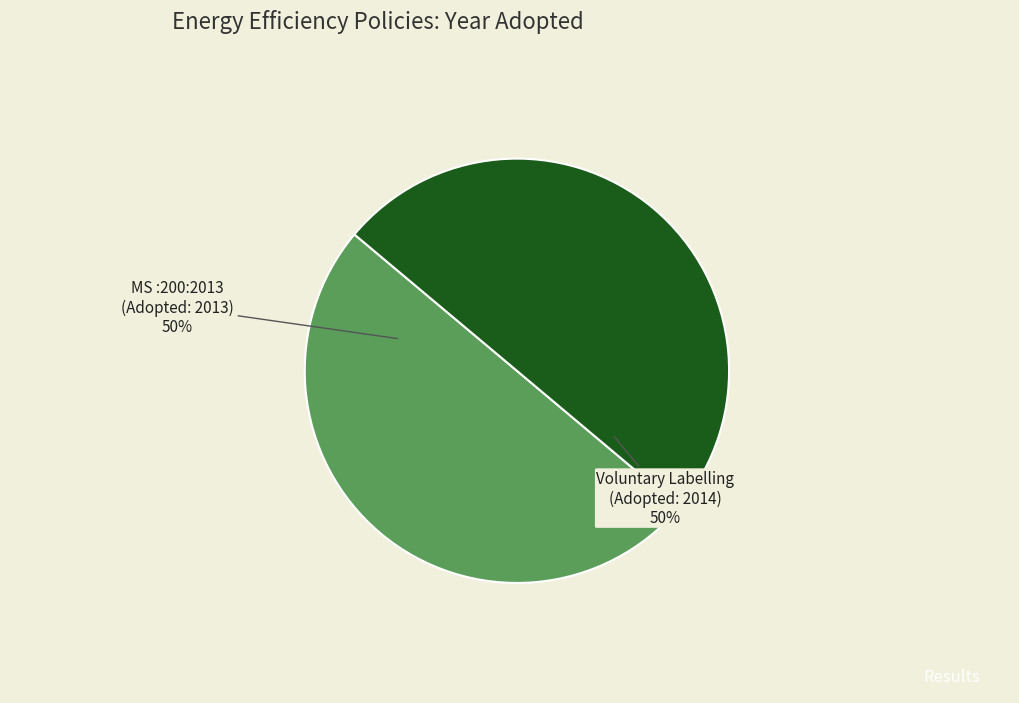

The MS :200:2013 (Adopted: 2013) slice represents 43% of the pie. True or false?

False